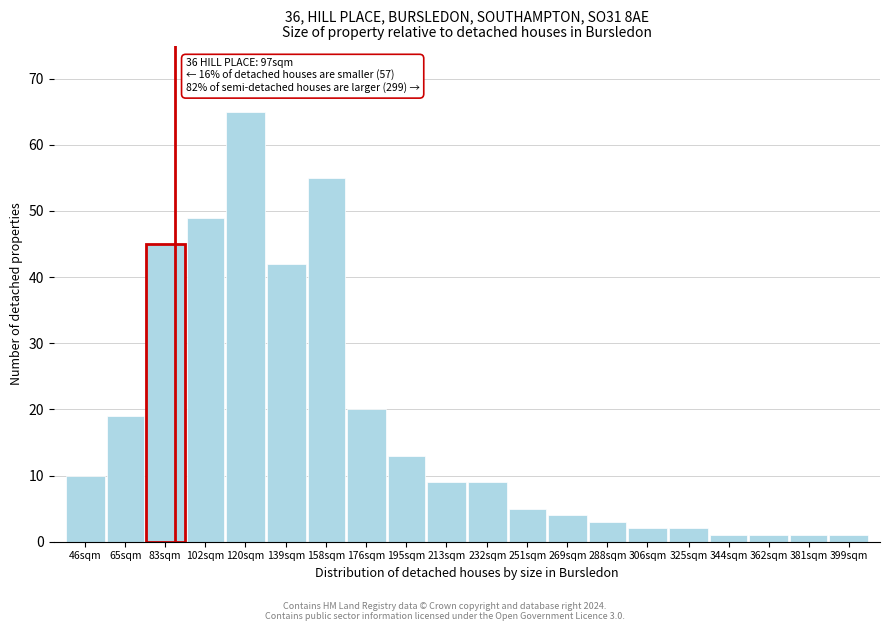

Reading left to right, transcribe all the data shown in this chart.

10	19	45	49	65	42	55	20	13	9	9	5	4	3	2	2	1	1	1	1